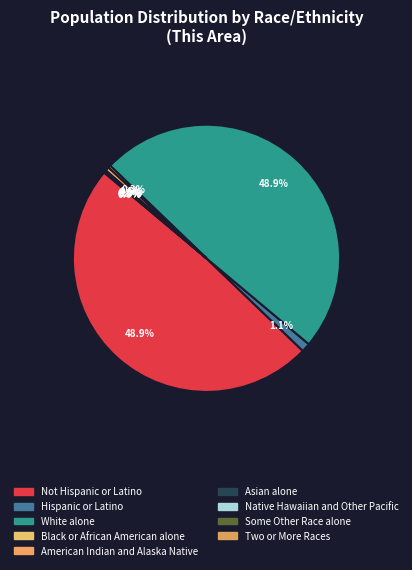

How many slices are in this pie chart?

9